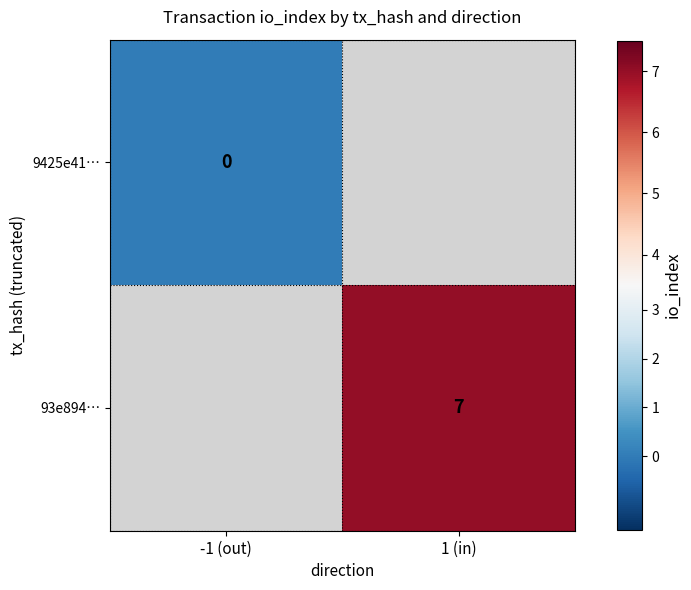

Is the value of 93e894… at 1 (in) greater than the value of 9425e41… at -1 (out)?

Yes